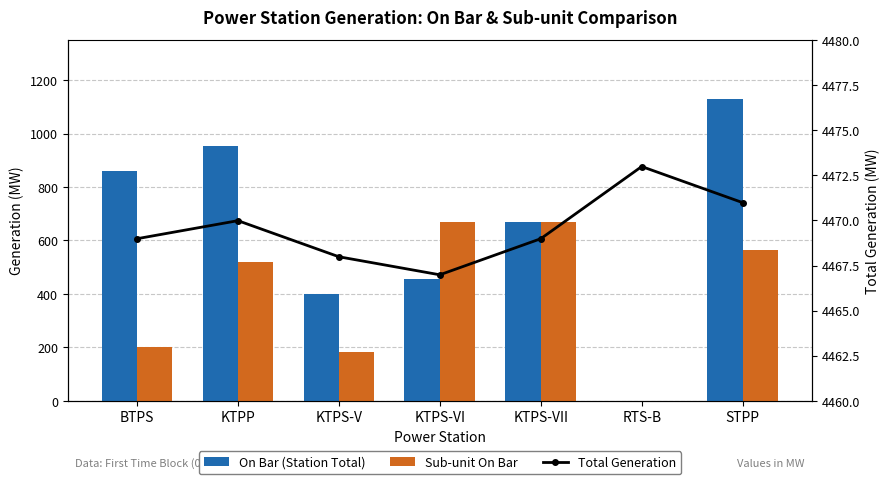

Is it true that Sub-unit On Bar equals 519.0 at KTPP?

True